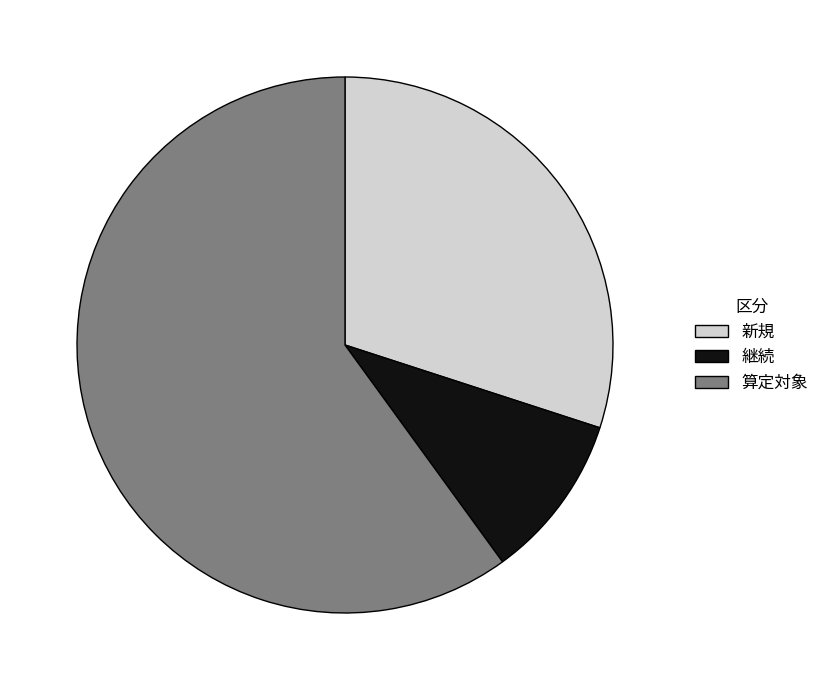

What is the smallest slice in the pie chart?

継続